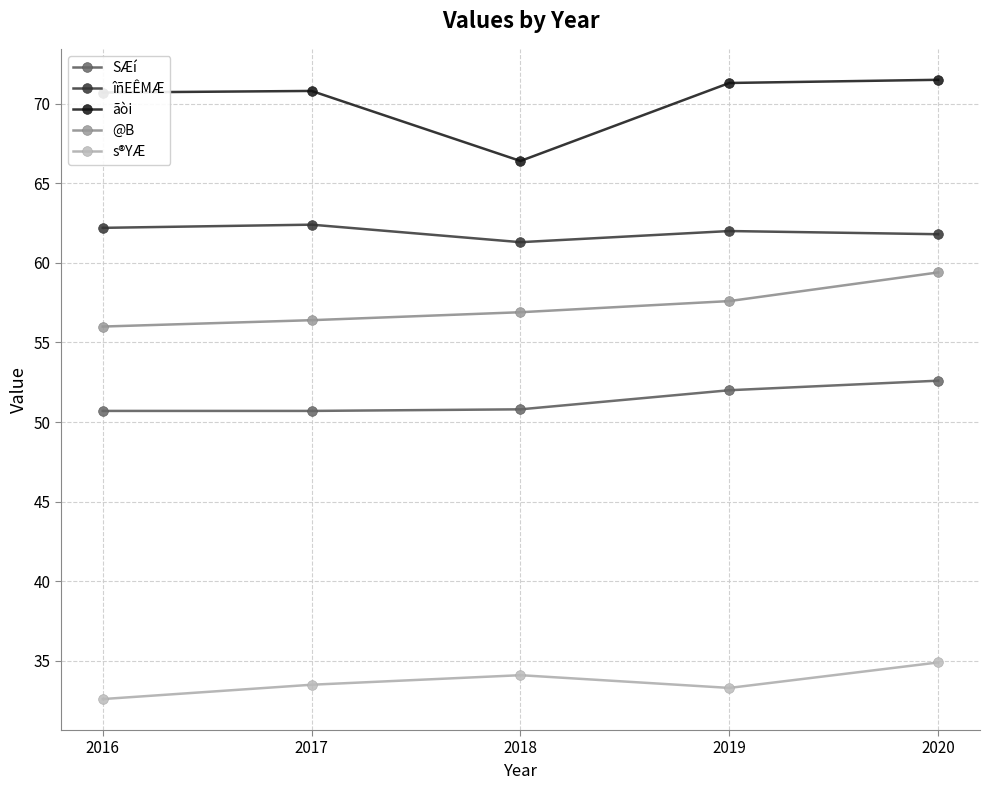

At which category is the sum across all series the highest?

2020